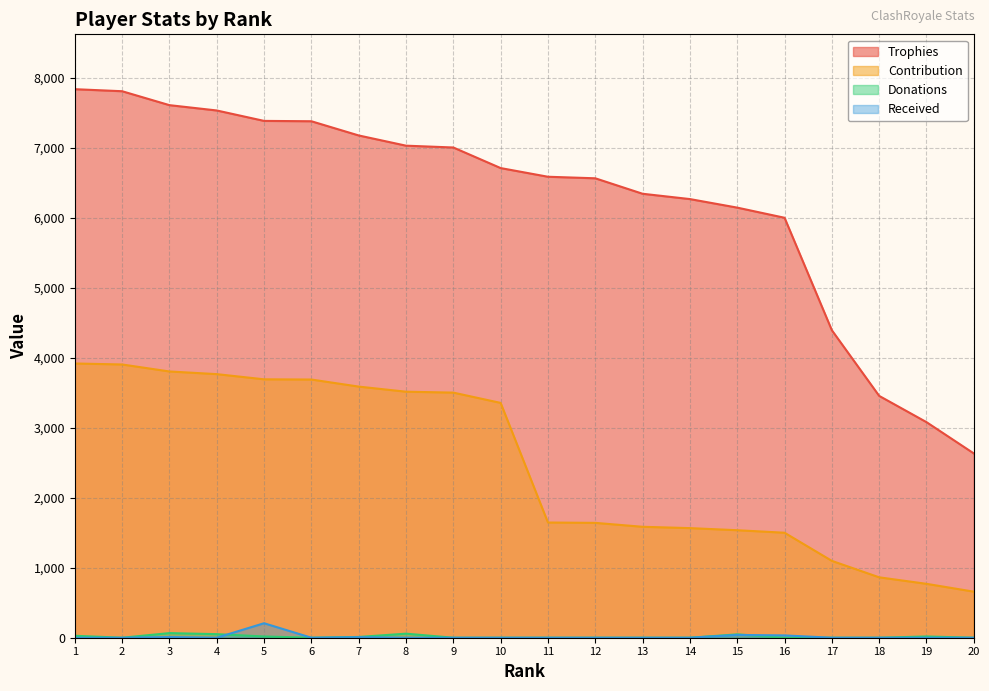

Does the chart have visible grid lines?

Yes